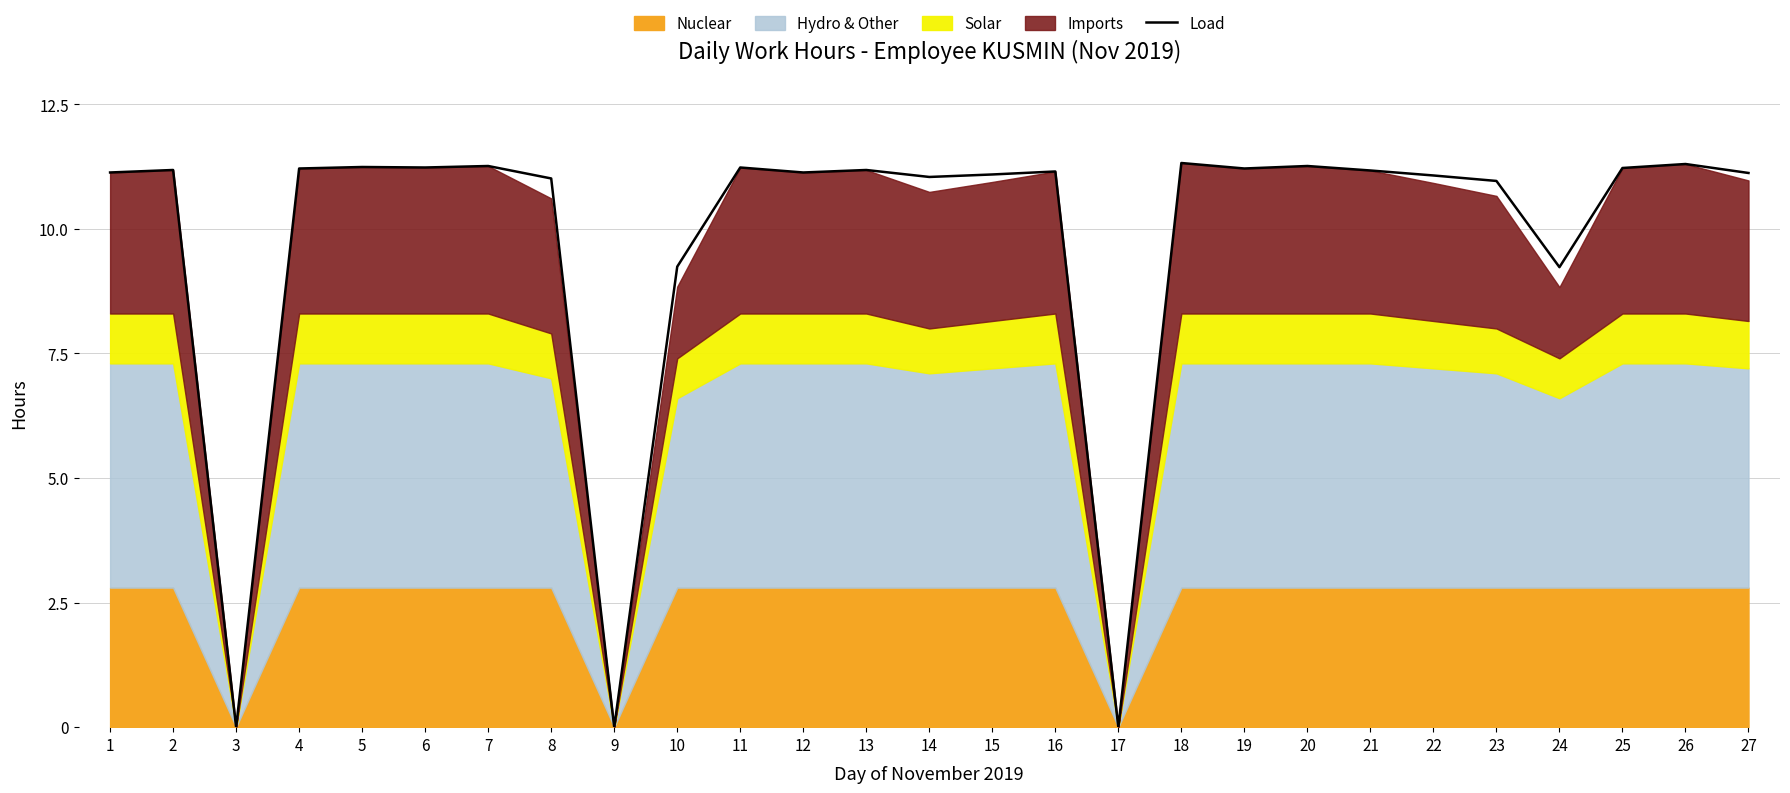

True or false: the data has more than 0 interior local peaks.

True